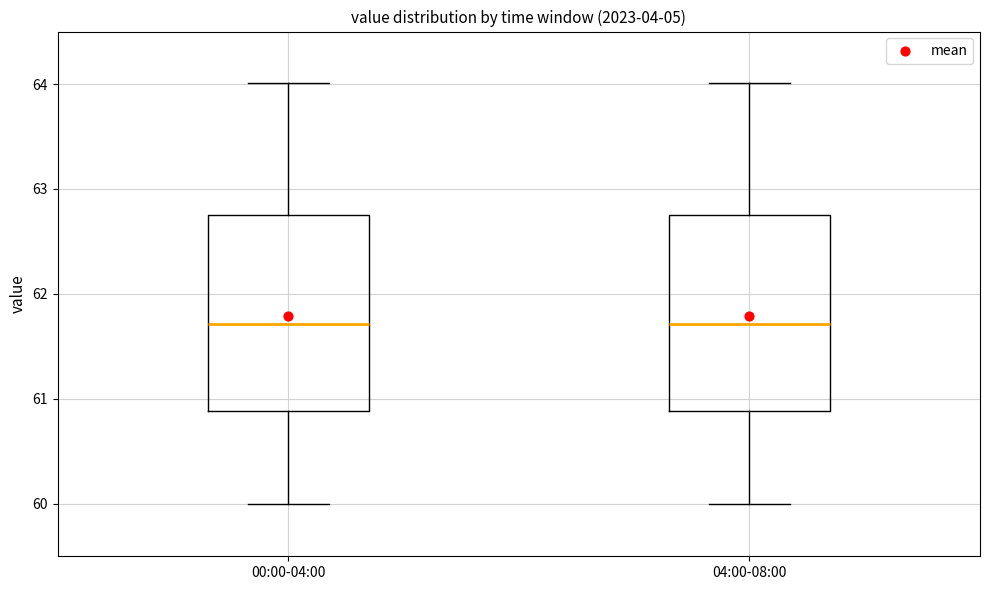

Reading left to right, transcribe this box plot: for each box, give where its median line is, the range the box spans, and where its two whiskers end, as read against the y-axis. The values are not printed on the chart, so give them approximately, as read against the axis.

00:00-04:00: median 61.7, box 60.9 to 62.8, whiskers 60.0 to 64.0
04:00-08:00: median 61.7, box 60.9 to 62.8, whiskers 60.0 to 64.0